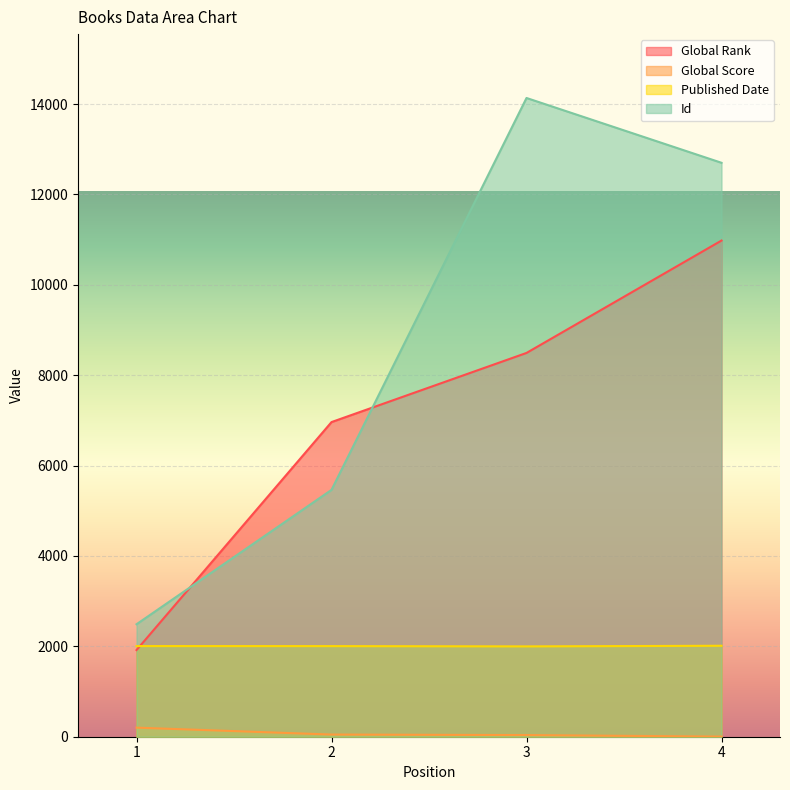

How many lines are shown in the chart?

4